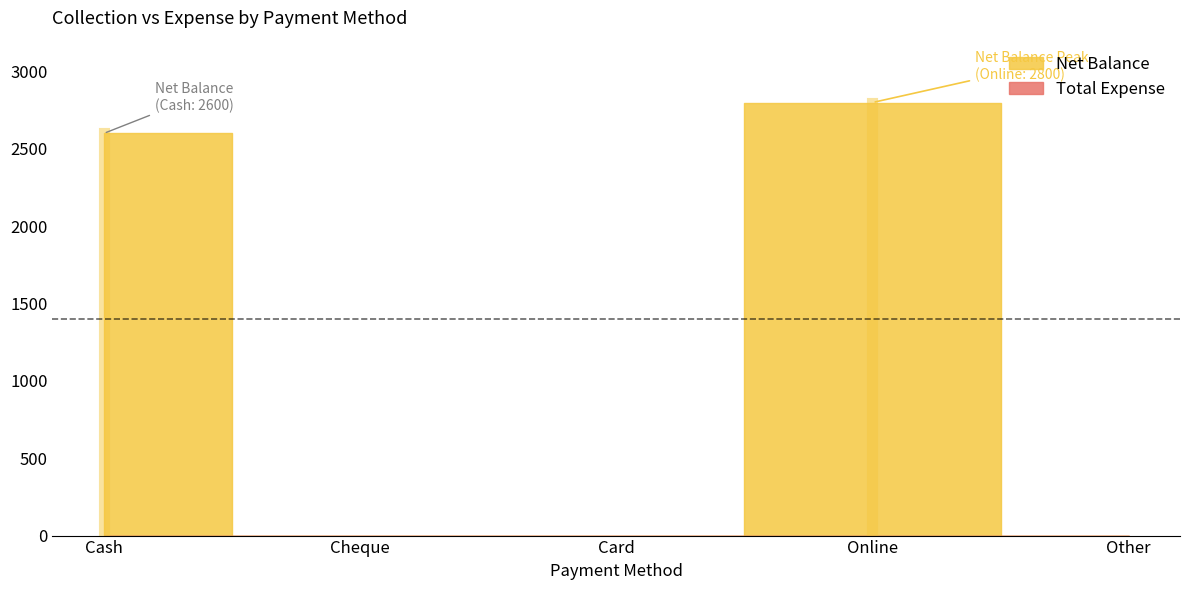

The value of Net Balance at Cash is 3908. True or false?

False